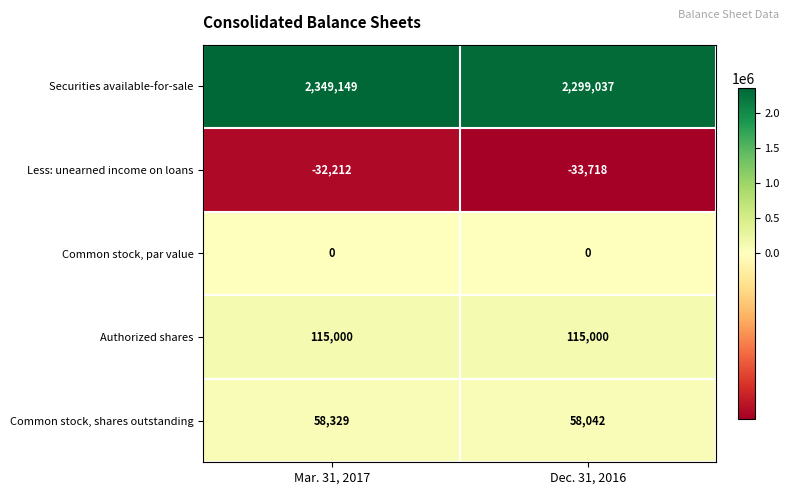

Which series changed the most between Mar. 31, 2017 and Dec. 31, 2016?

row_0